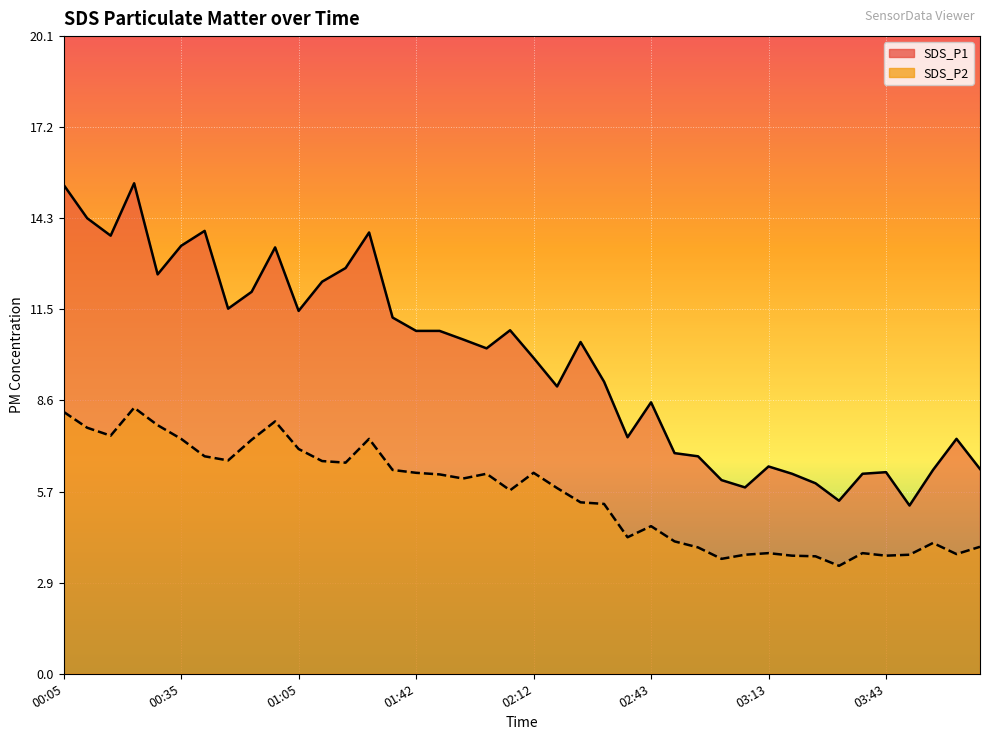

True or false: SDS_P1 has more than 1 points higher than both neighbors.

True